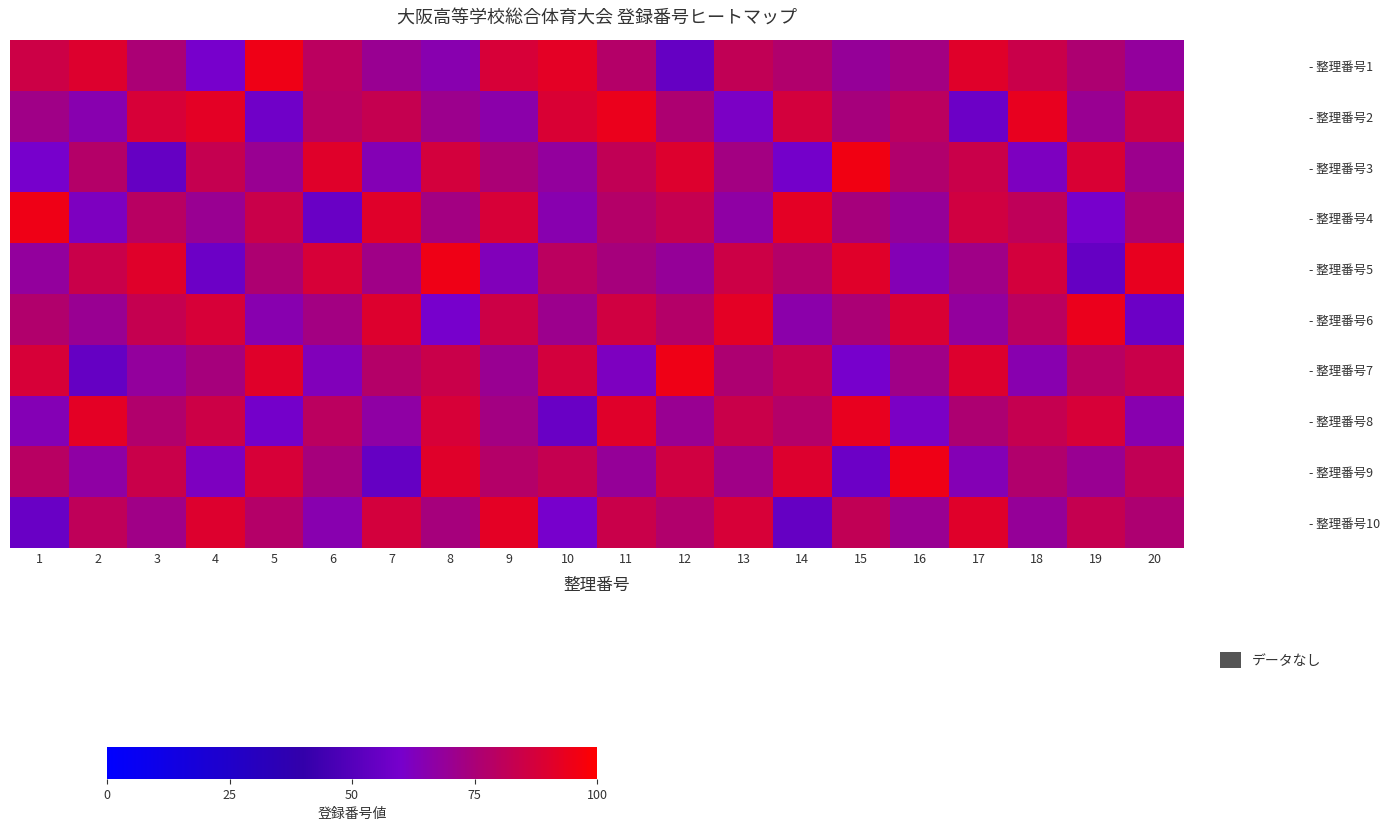

At which category is the sum across all series the highest?

11